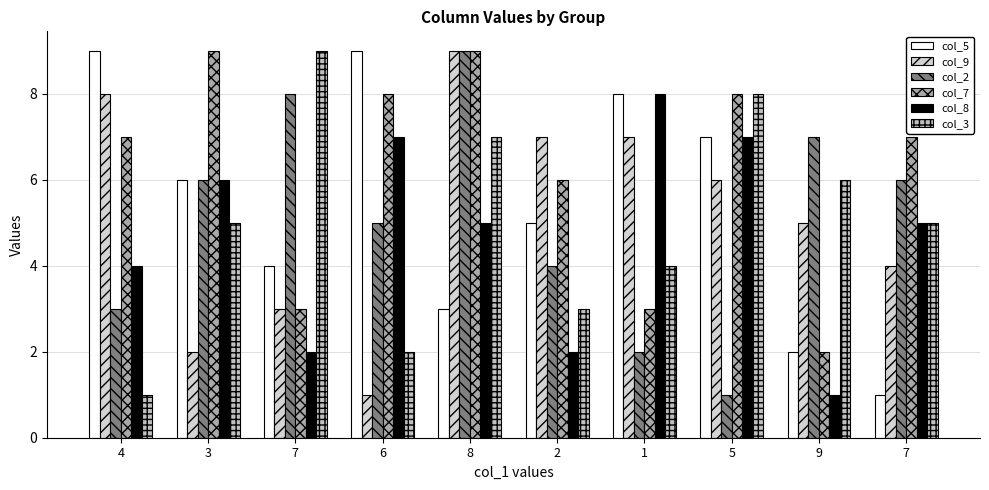

True or false: col_7 has a value of 7 at 4.

True